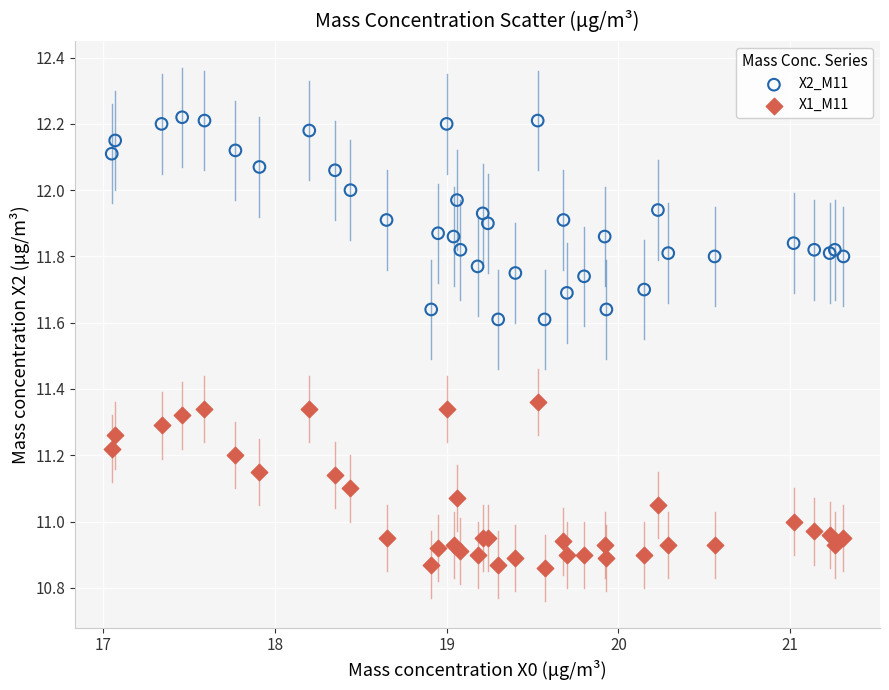

Which series contains the highest Y value?

X2_M11